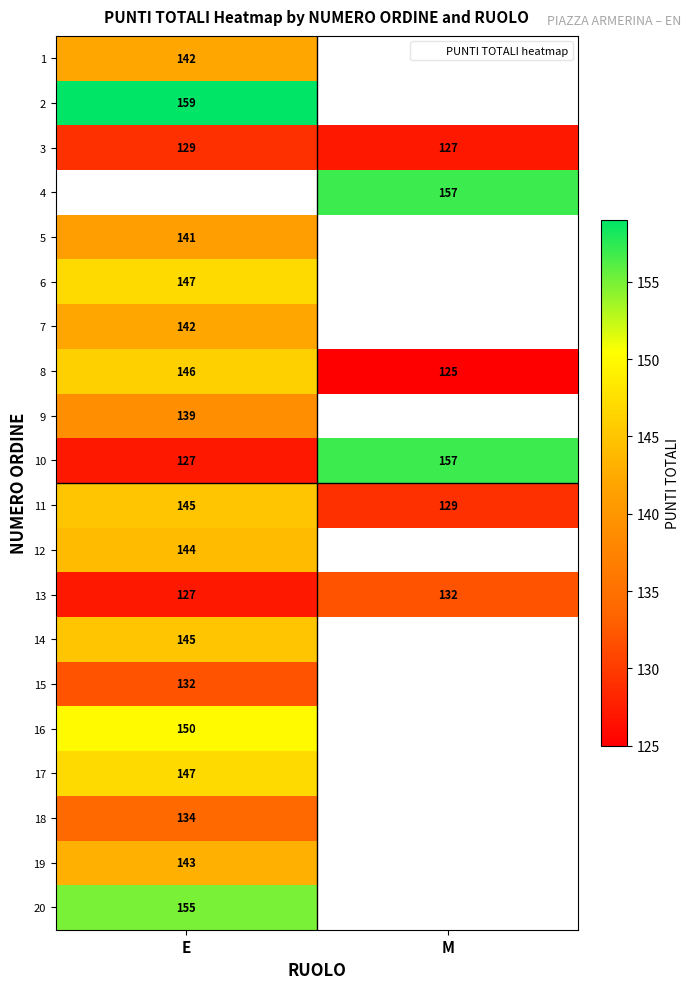

What is the greatest value displayed?

159.0